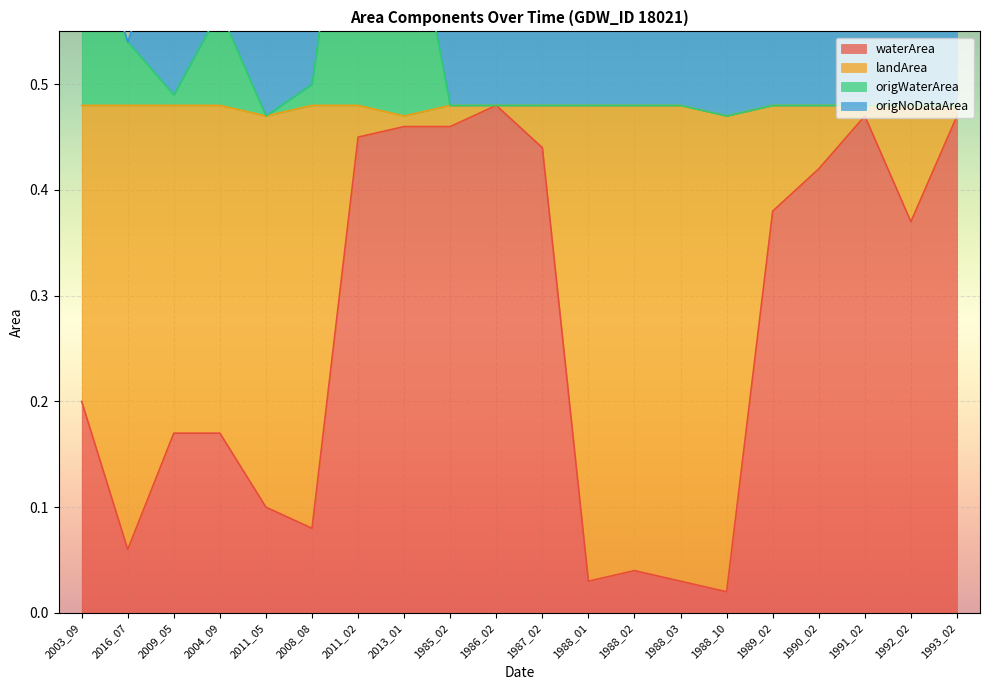

The waterArea series shows 0.2 at 2003_09. True or false?

True